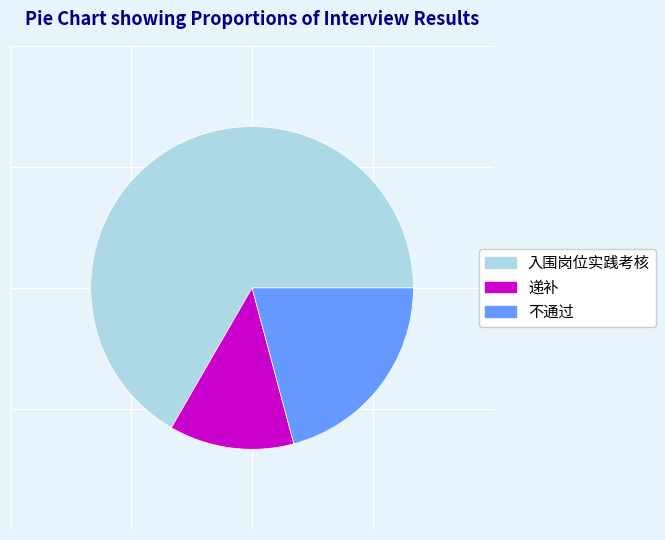

The 入围岗位实践考核 slice represents 67% of the pie. True or false?

True